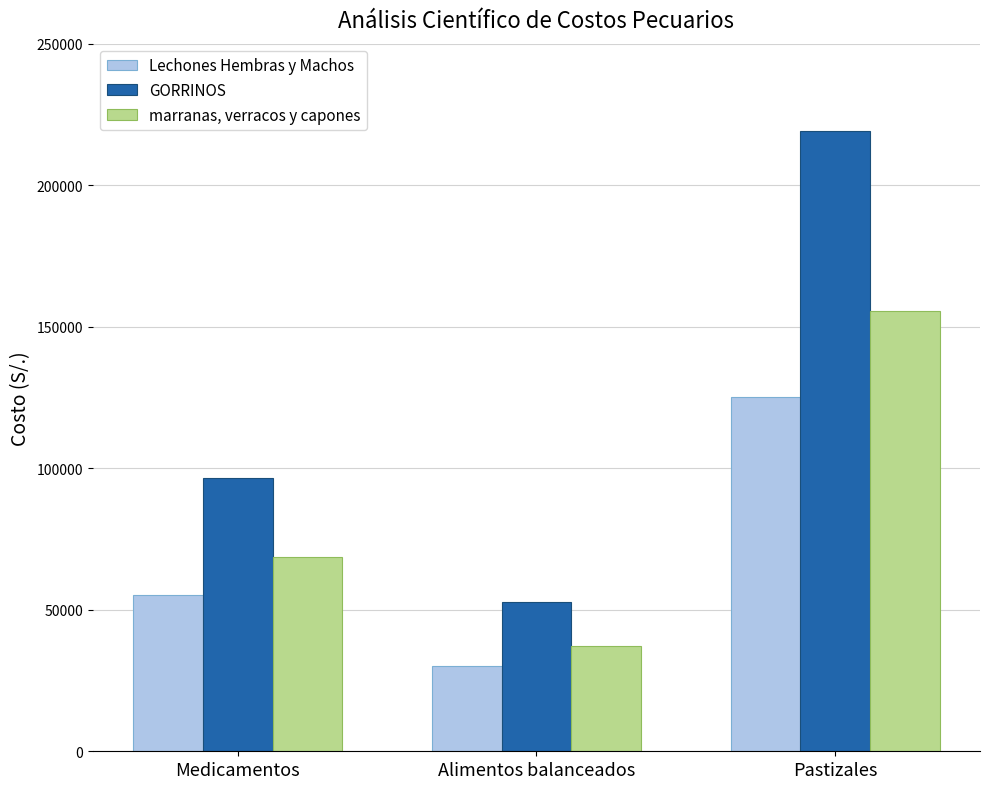

What is the sum of all marranas, verracos y capones values?

261431.6